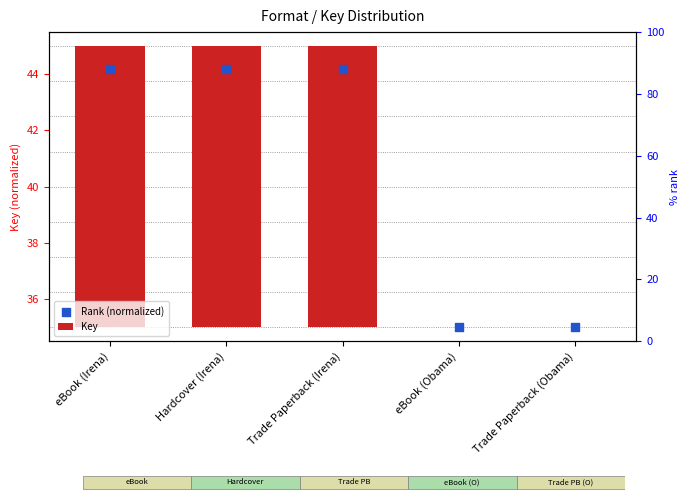

Which series contains the lowest Y value?

Key